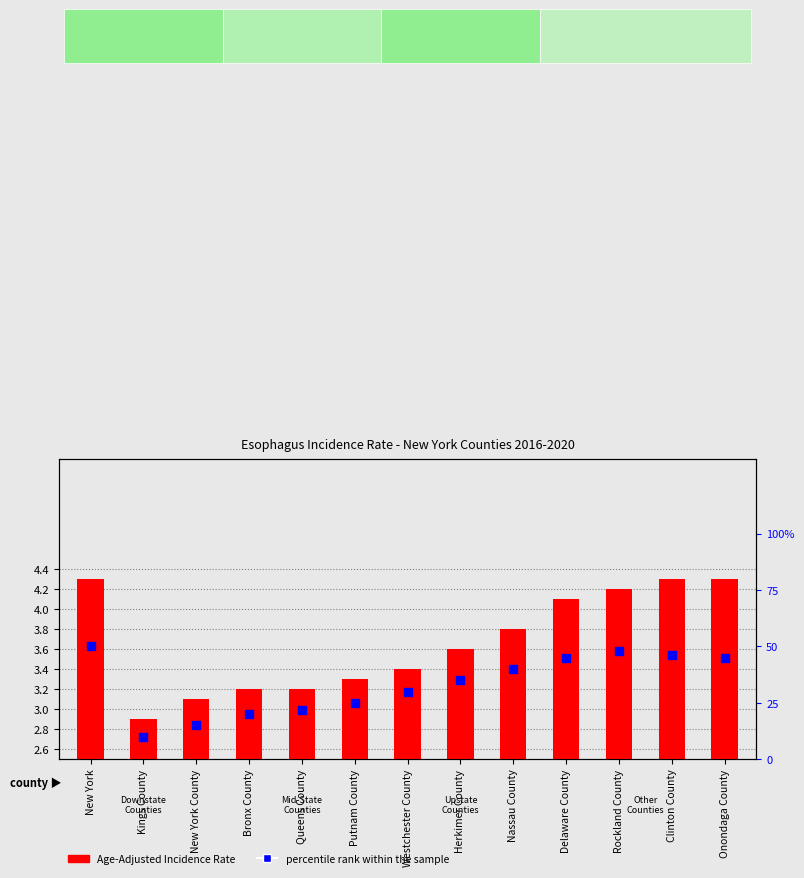

Which series contains the lowest Y value?

Age-Adjusted Incidence Rate